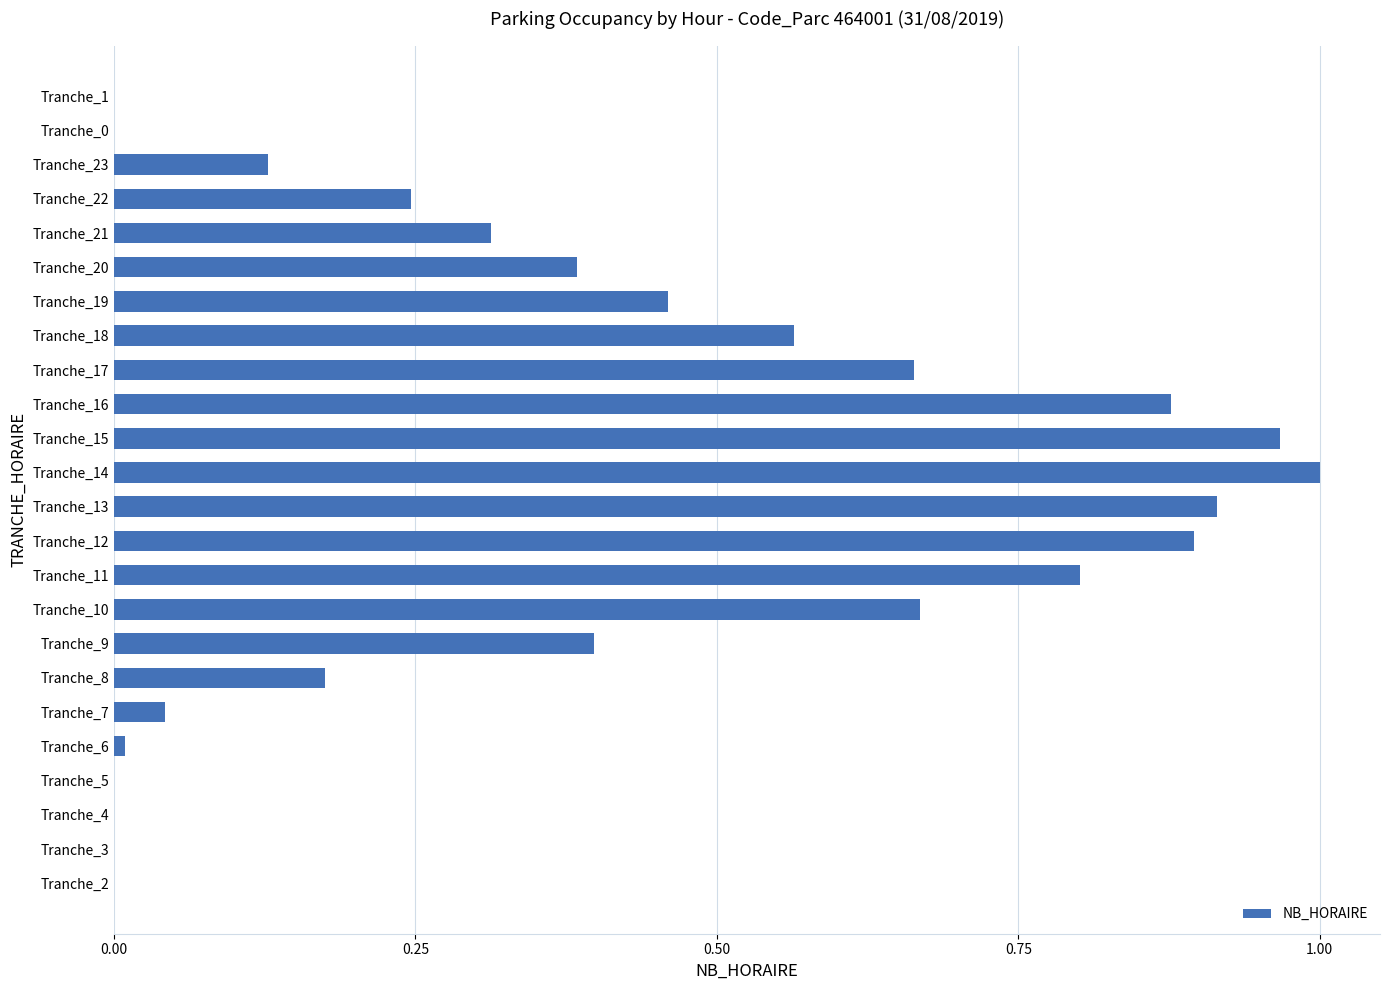

Which has a higher value, Tranche_23 or Tranche_16?

Tranche_16